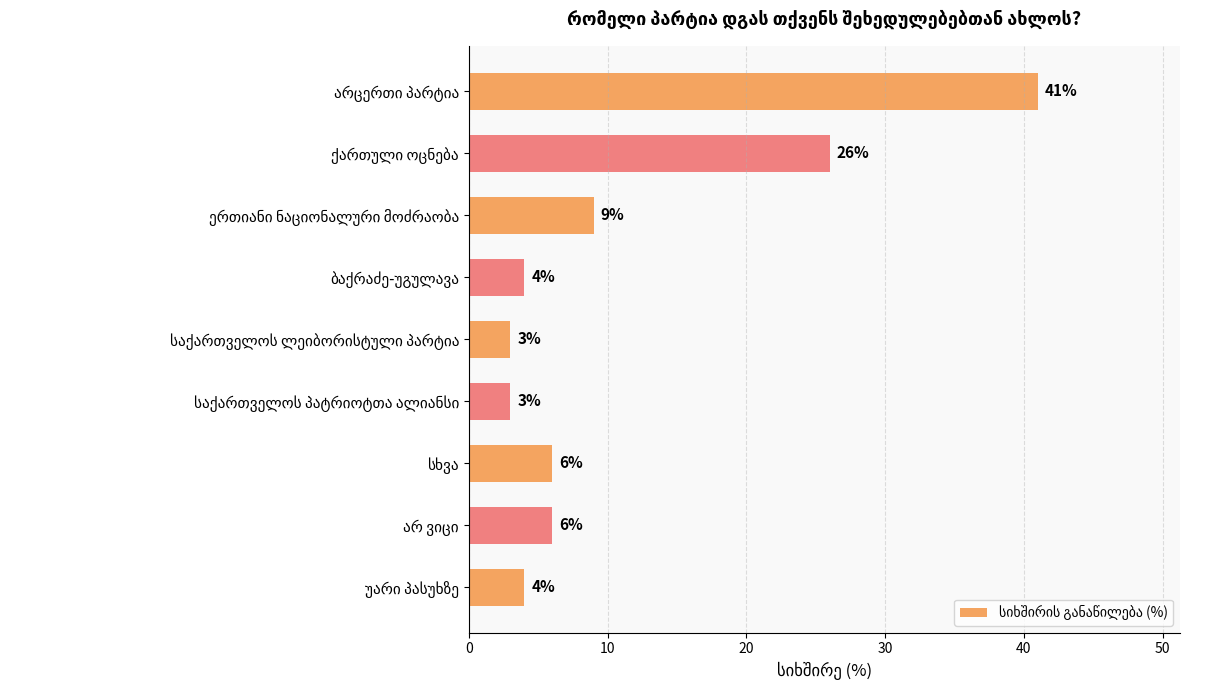

What is the minimum value shown in the chart?

3